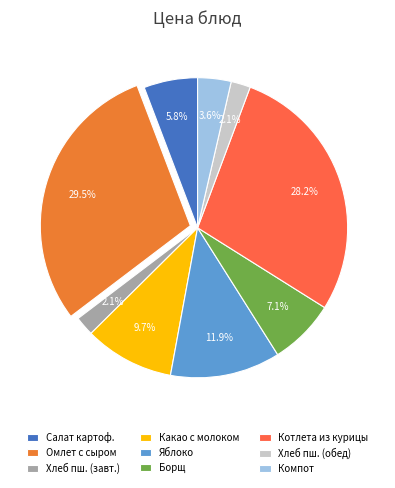

What is the largest slice in the pie chart?

Омлет с сыром